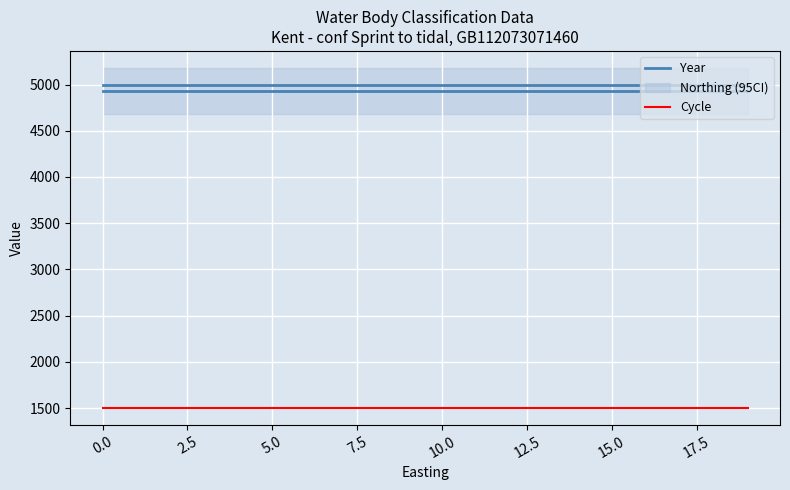

True or false: Year and Cycle cross at least once.

False